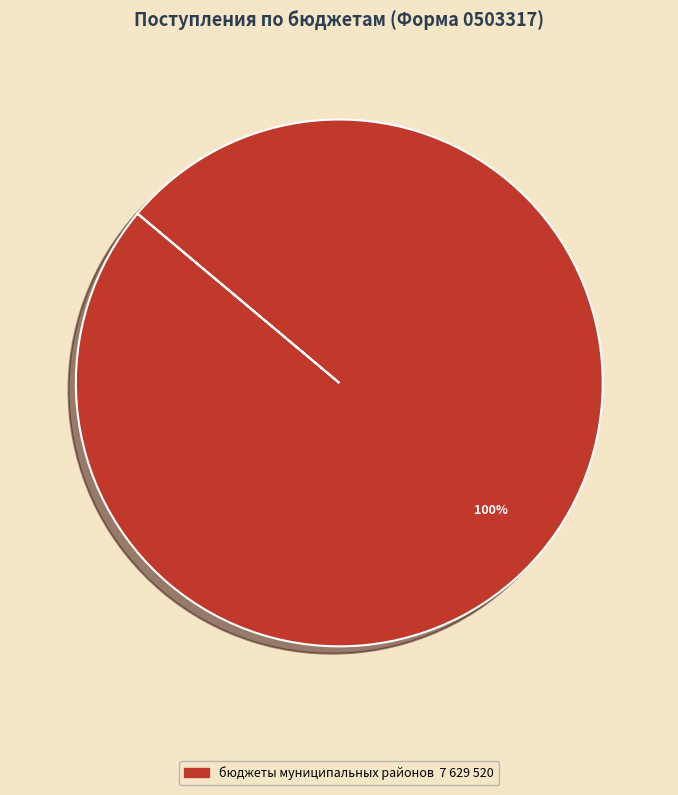

How many slices are in this pie chart?

1